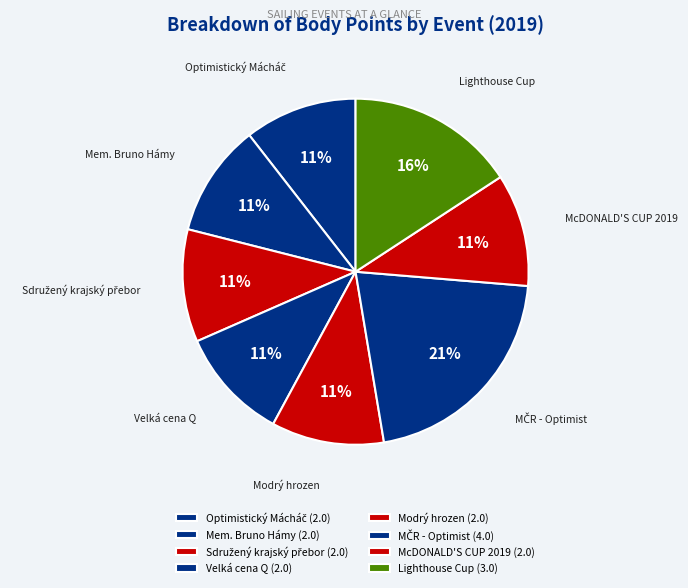

How many slices are in this pie chart?

8